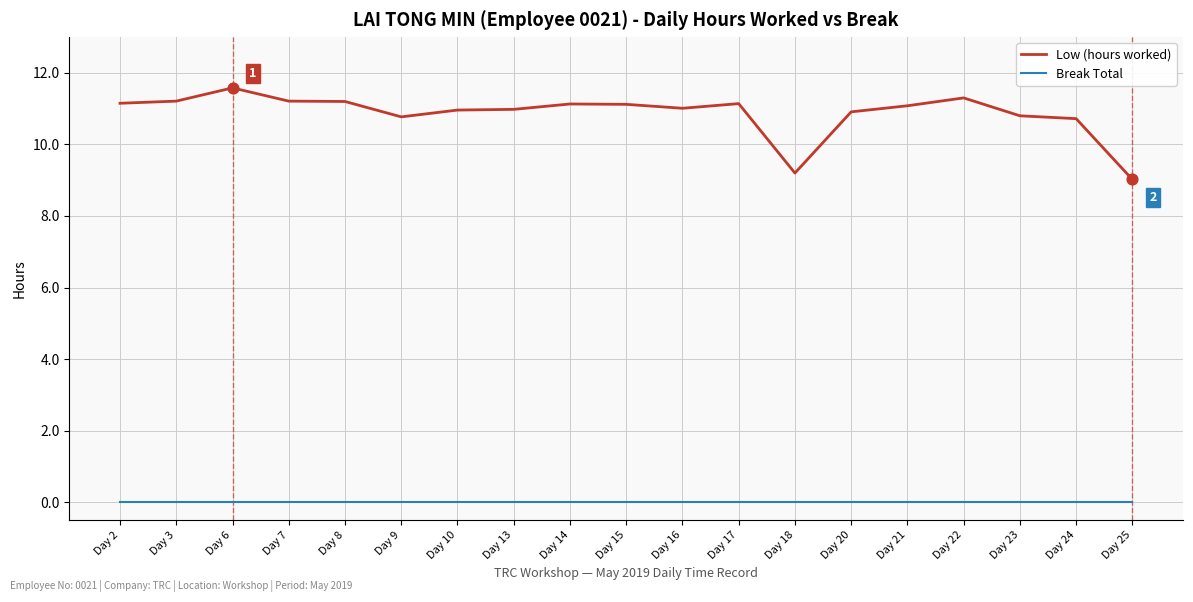

What is the total value across all series at Day 16?

11.0